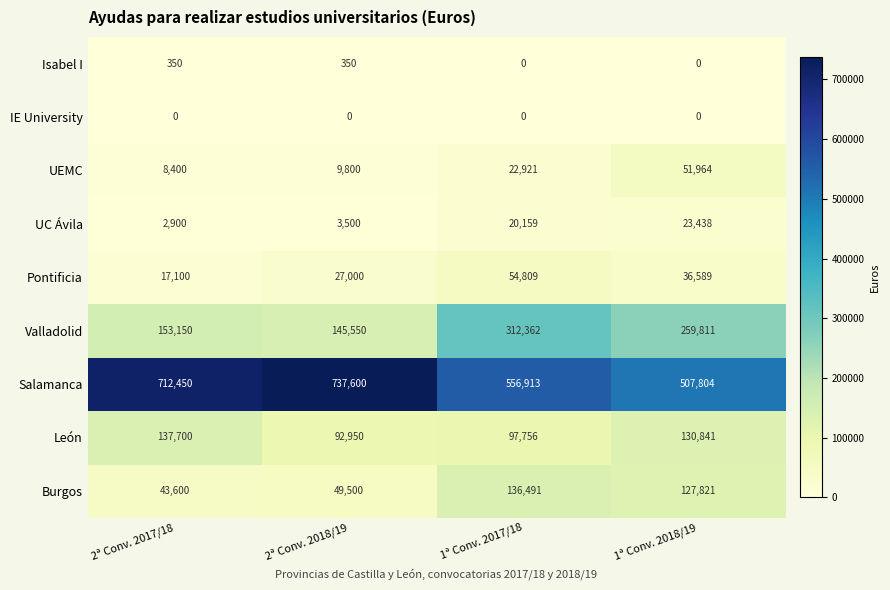

What is the spread (max minus min) of values at 1ª Conv. 2018/19?

507804